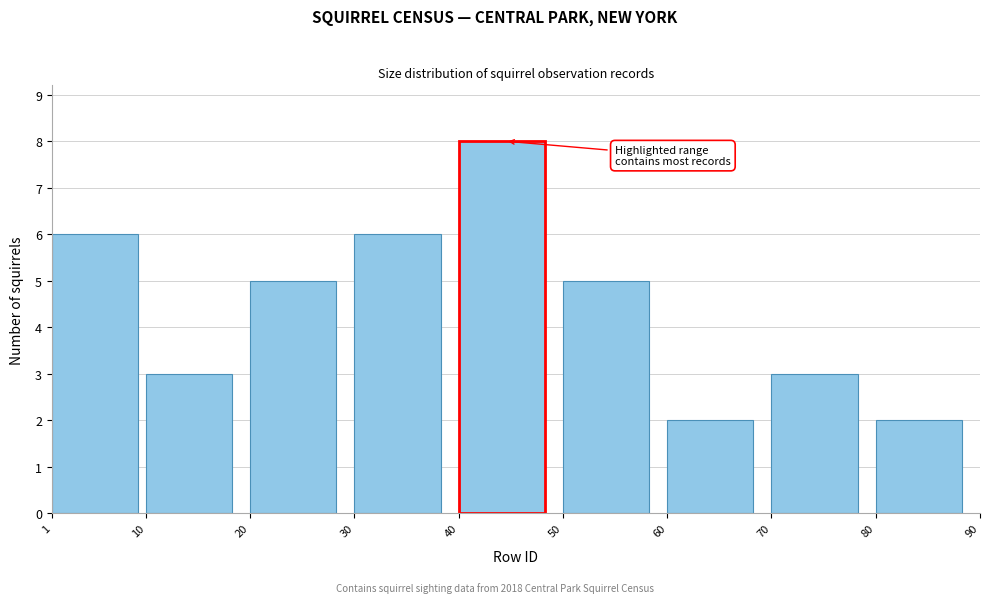

What is the height of the bar covering 70 to 80 on the x-axis? The values are not printed on the chart, so give them approximately, as read against the axis.

3